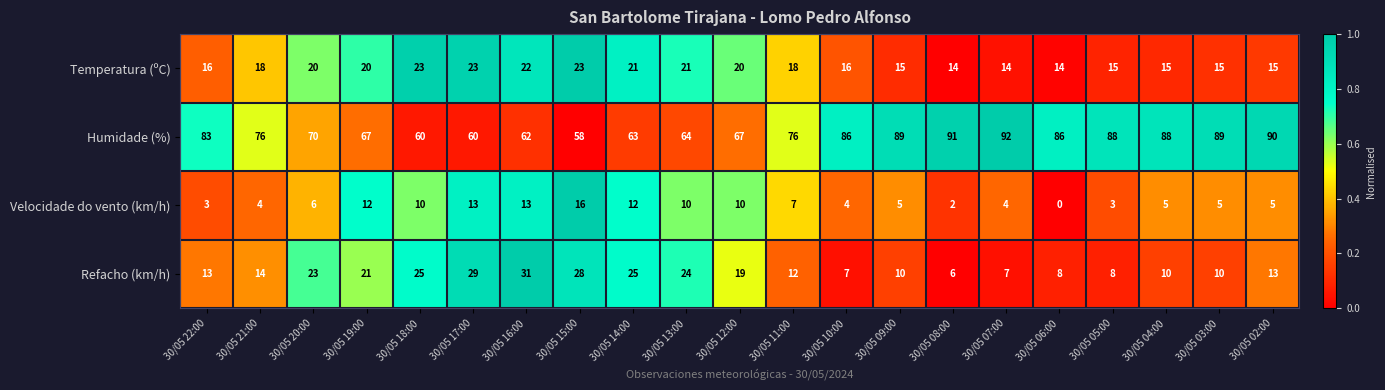

Which series changed the most between 30/05 11:00 and 30/05 07:00?

Humidade (%)